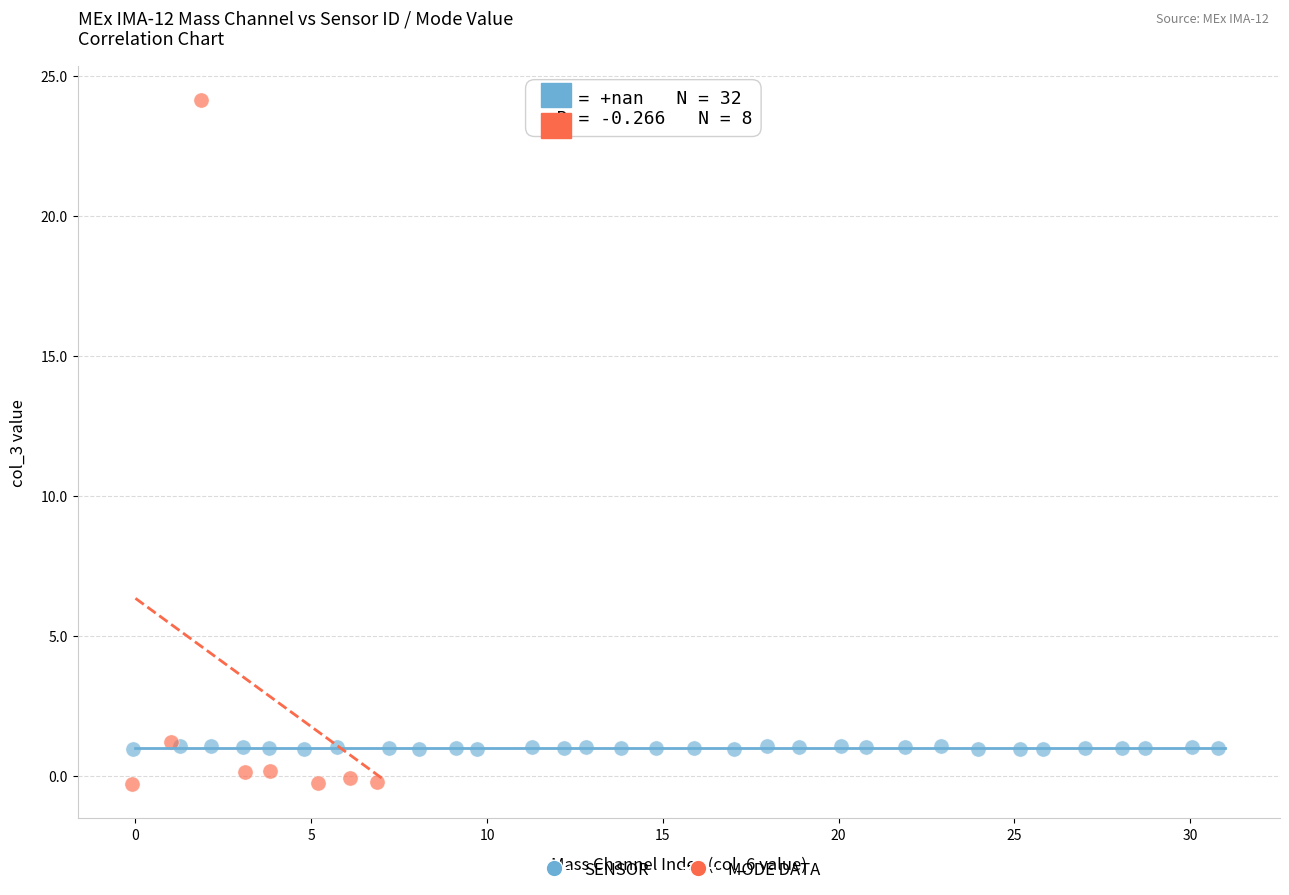

Which series reaches the minimum Y coordinate?

MODE DATA